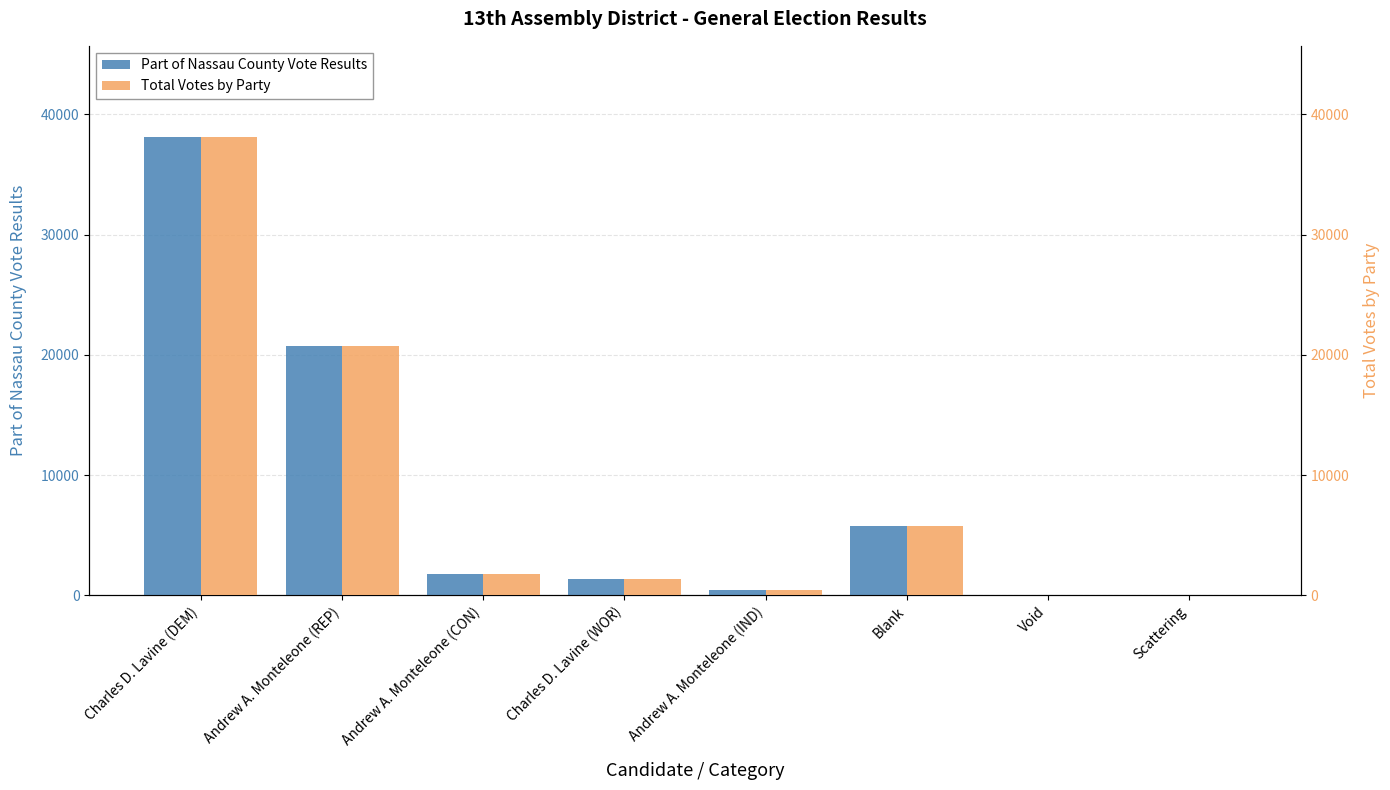

What value does the Part of Nassau County Vote Results series have at Andrew A. Monteleone (REP), to the nearest 50?

20750